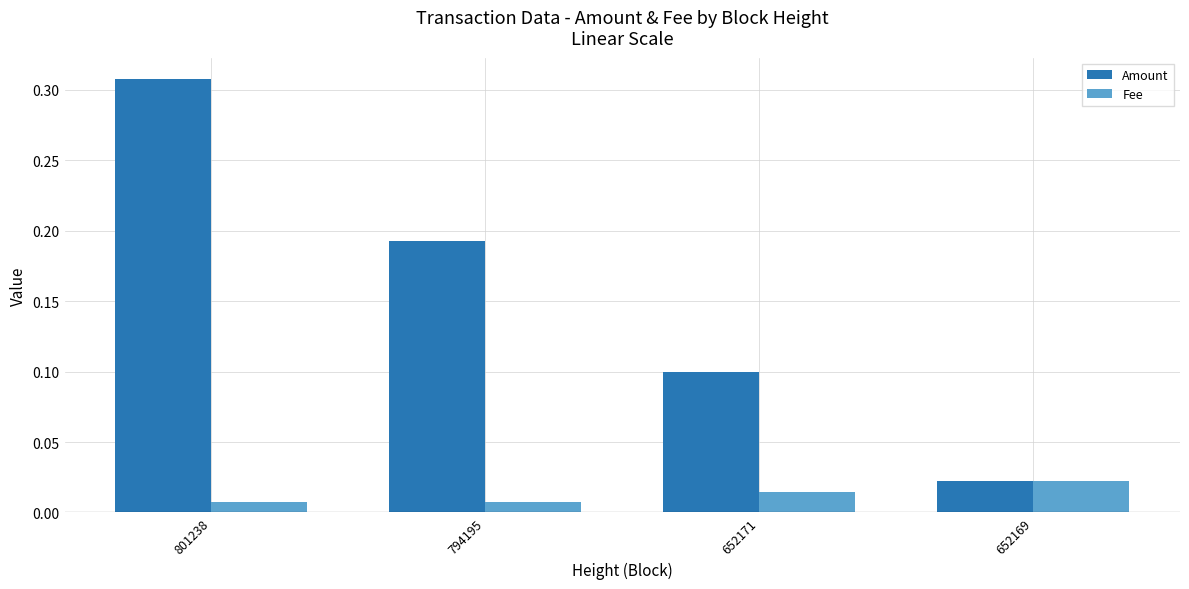

At how many categories does at least one series exceed 0?

4